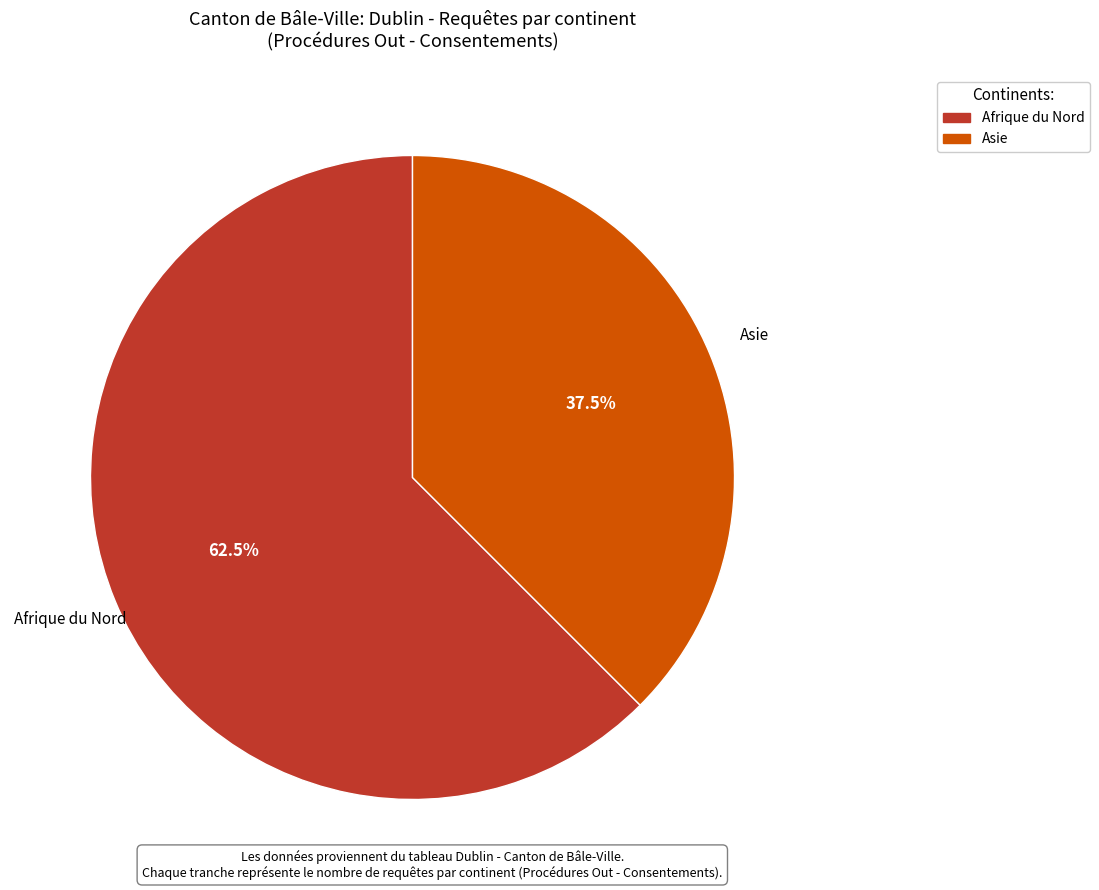

Which category accounts for the majority?

Afrique du Nord